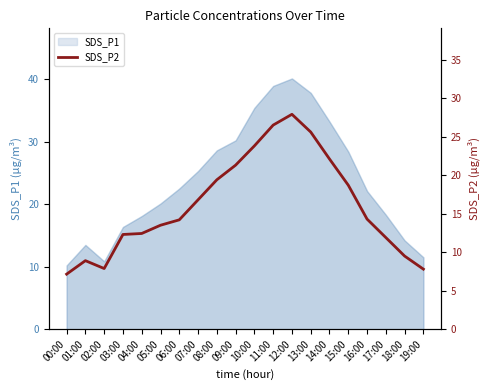

What is the ratio of the value at 09:00 to the value at 08:00?

1.1